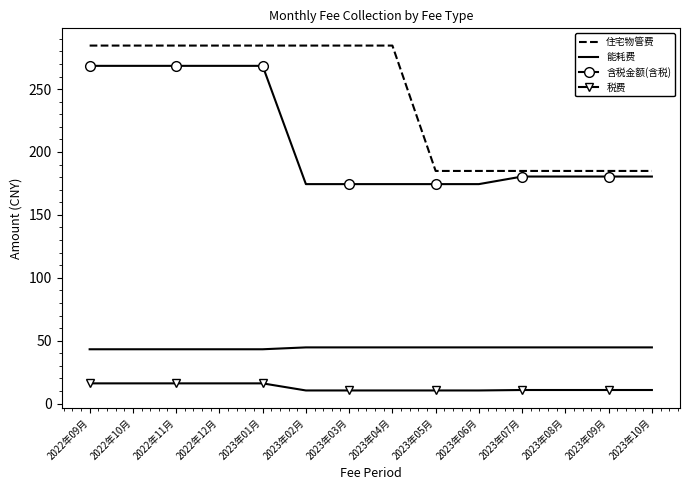

What is the highest value of the 住宅物管费 series?

284.6